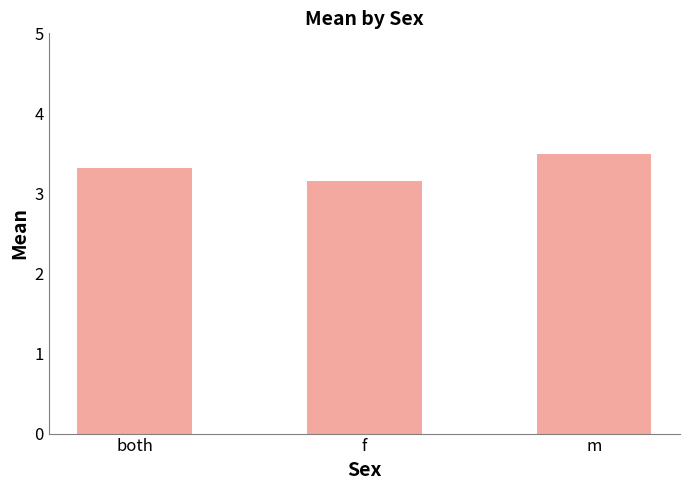

Which category has the highest value across all series?

m